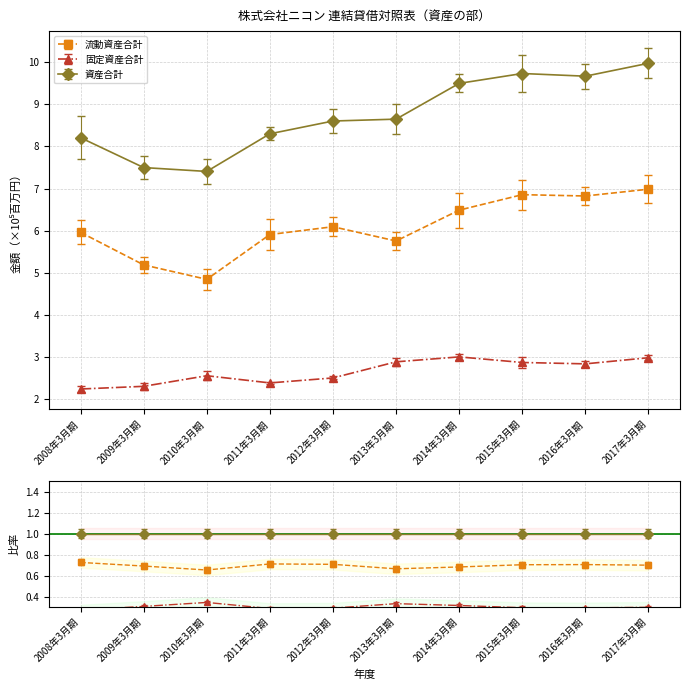

How many lines are shown in the chart?

3